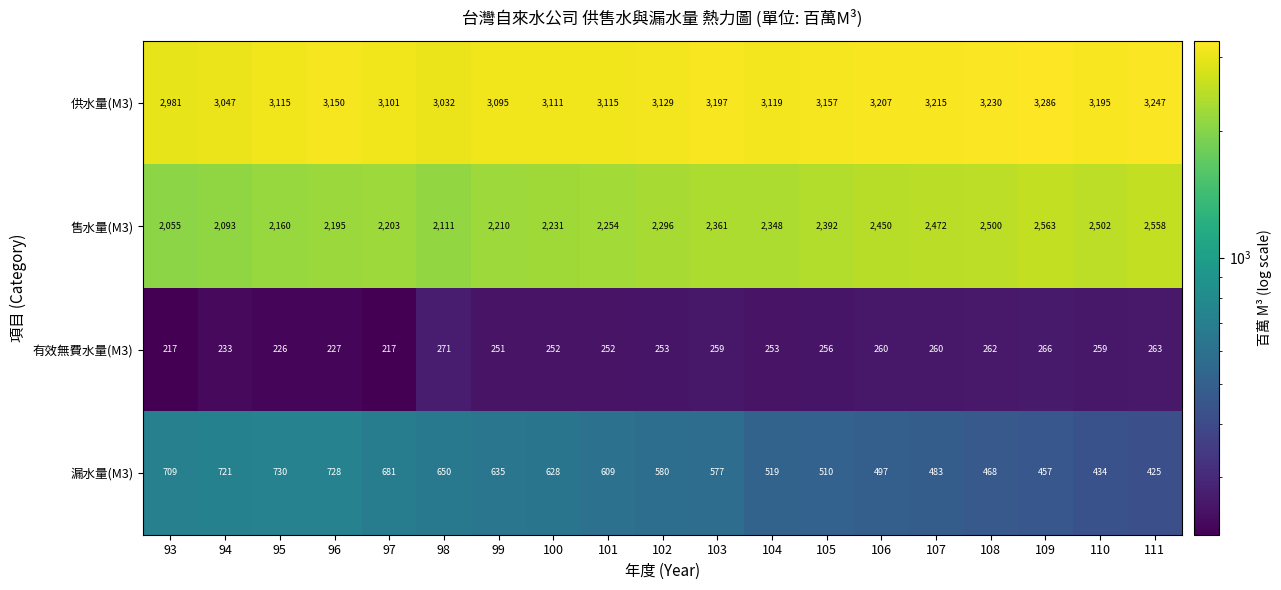

How many data points in 有效無費水量(M3) are less than 253?

8